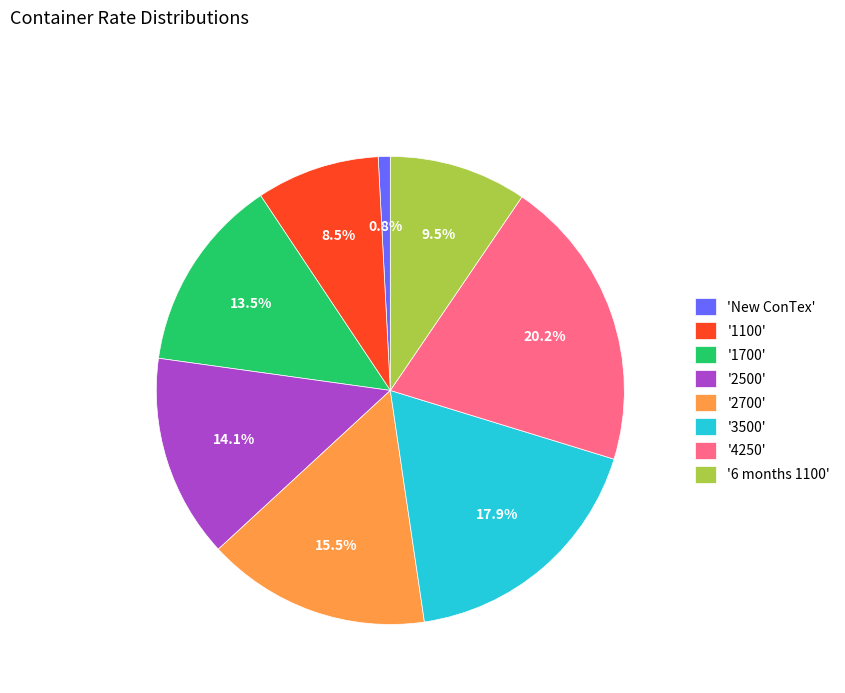

How many segments does this pie chart have?

8